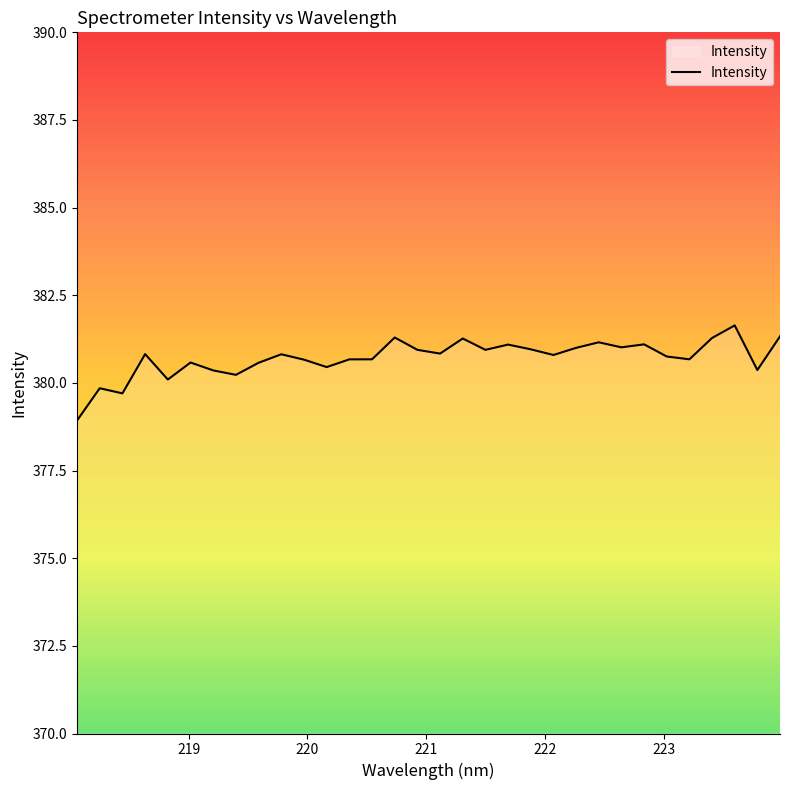

What is the smallest value displayed?

378.9